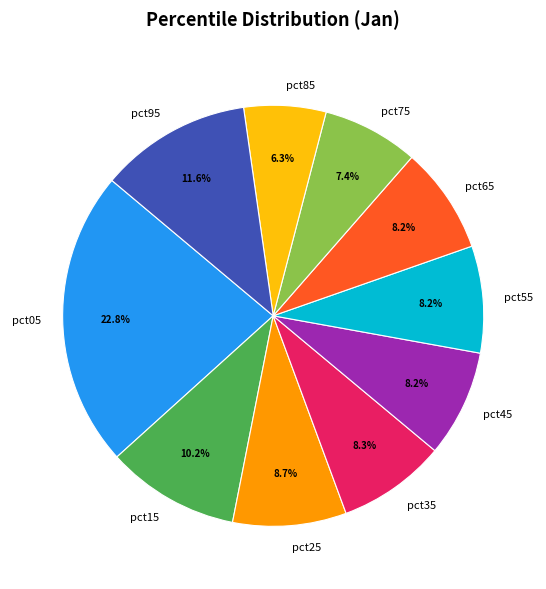

How many slices are in this pie chart?

10